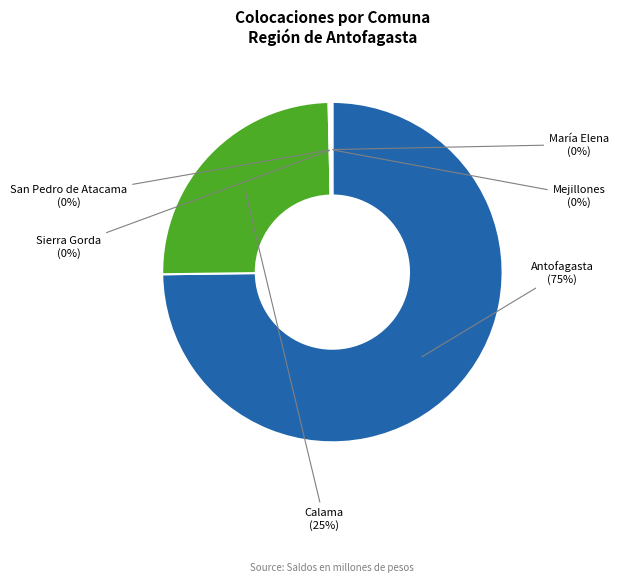

To the nearest percent, what is the difference between the largest and smallest slice percentages?

75%